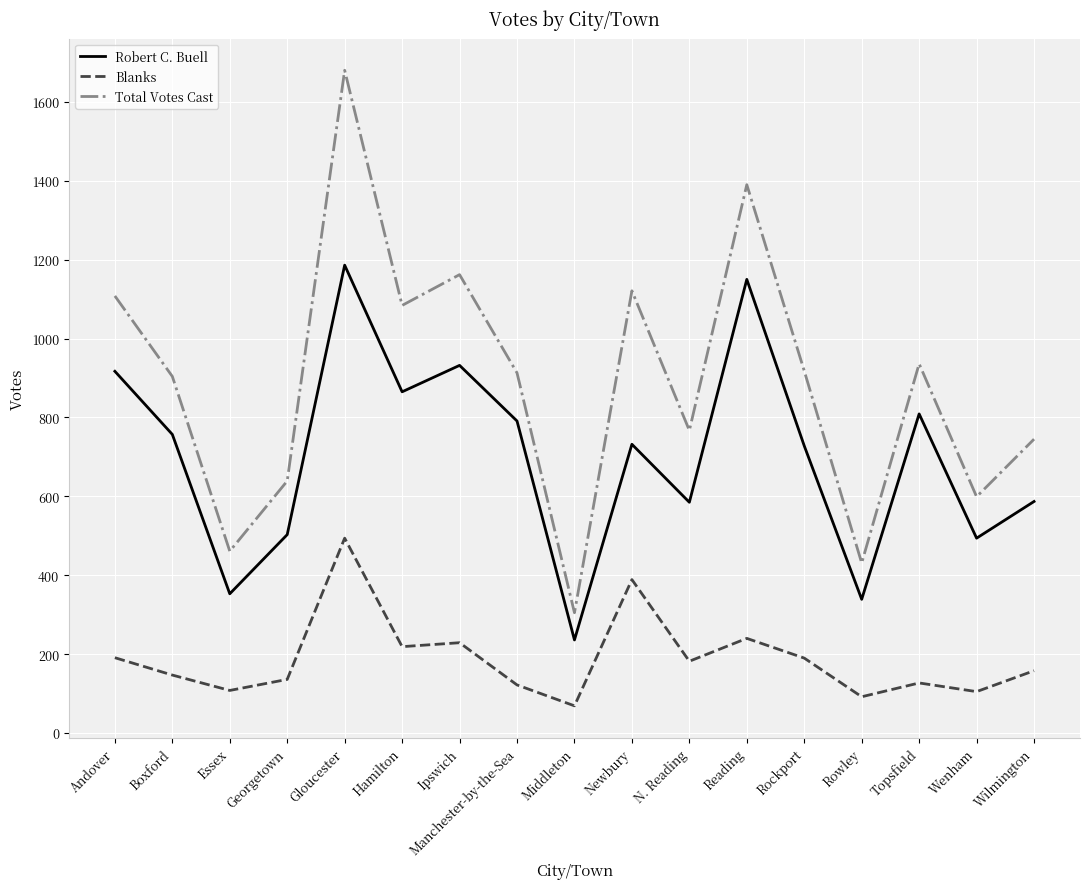

Is this an area chart (filled region under the line)?

No